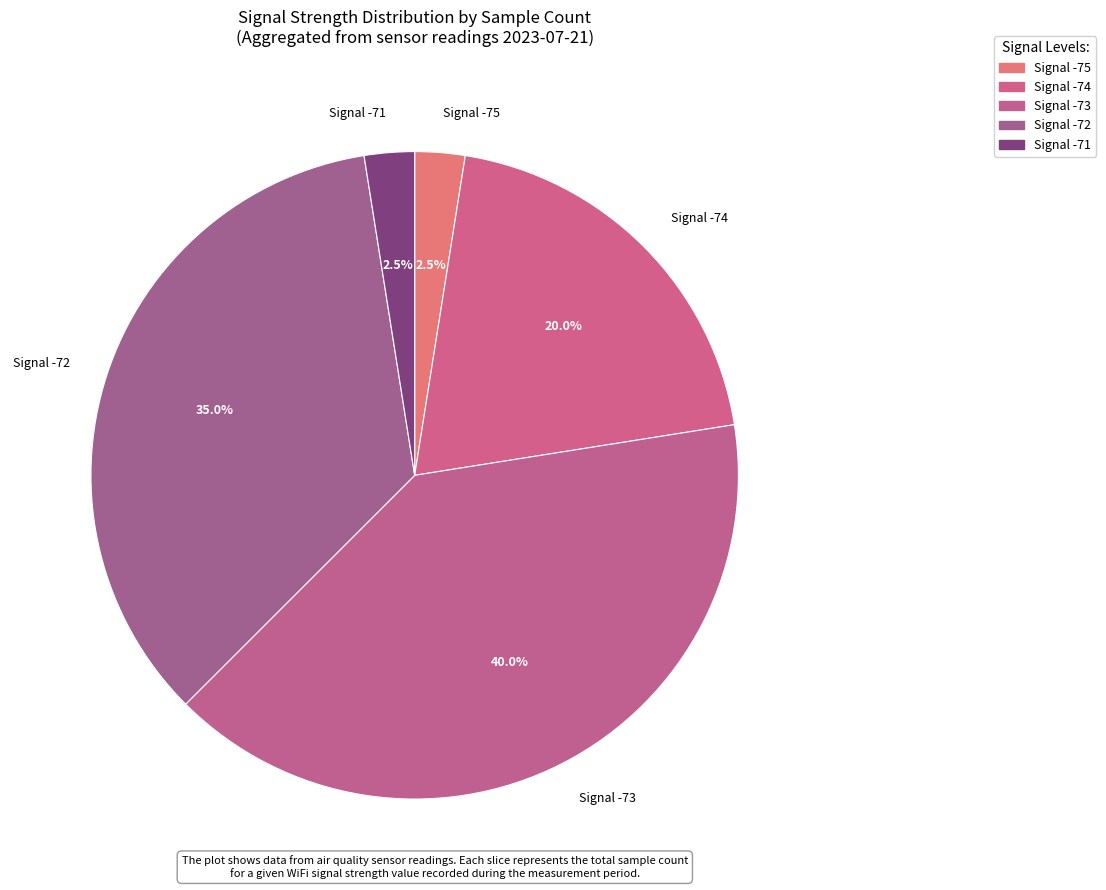

How many segments does this pie chart have?

5